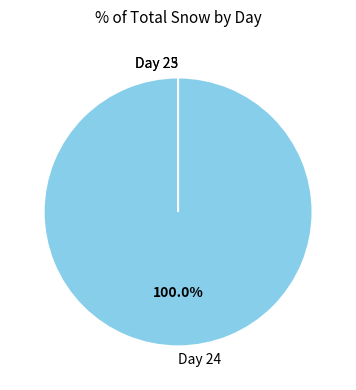

To the nearest percent, what is the difference between the 24 and 23 slice percentages?

100%